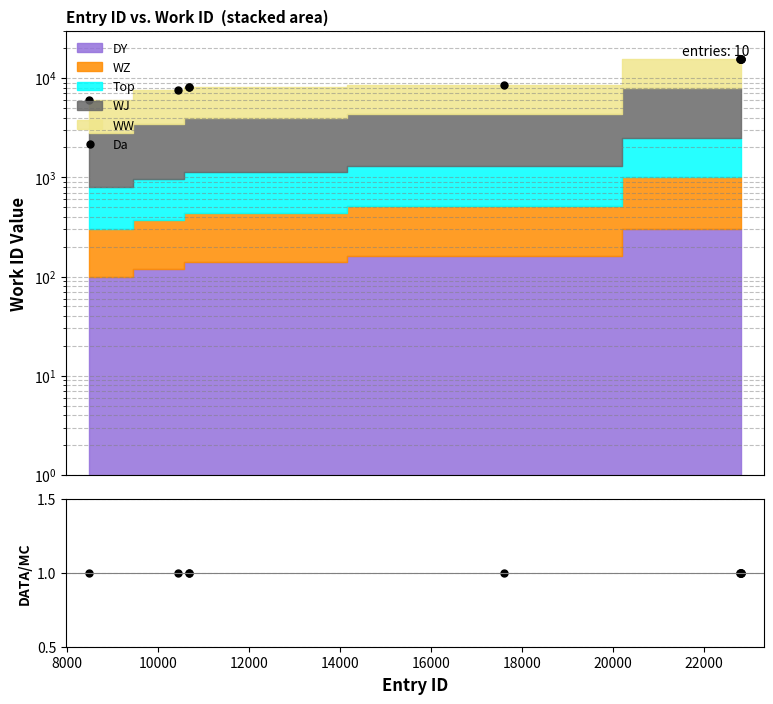

Which label corresponds to the smallest value in the chart?

8473